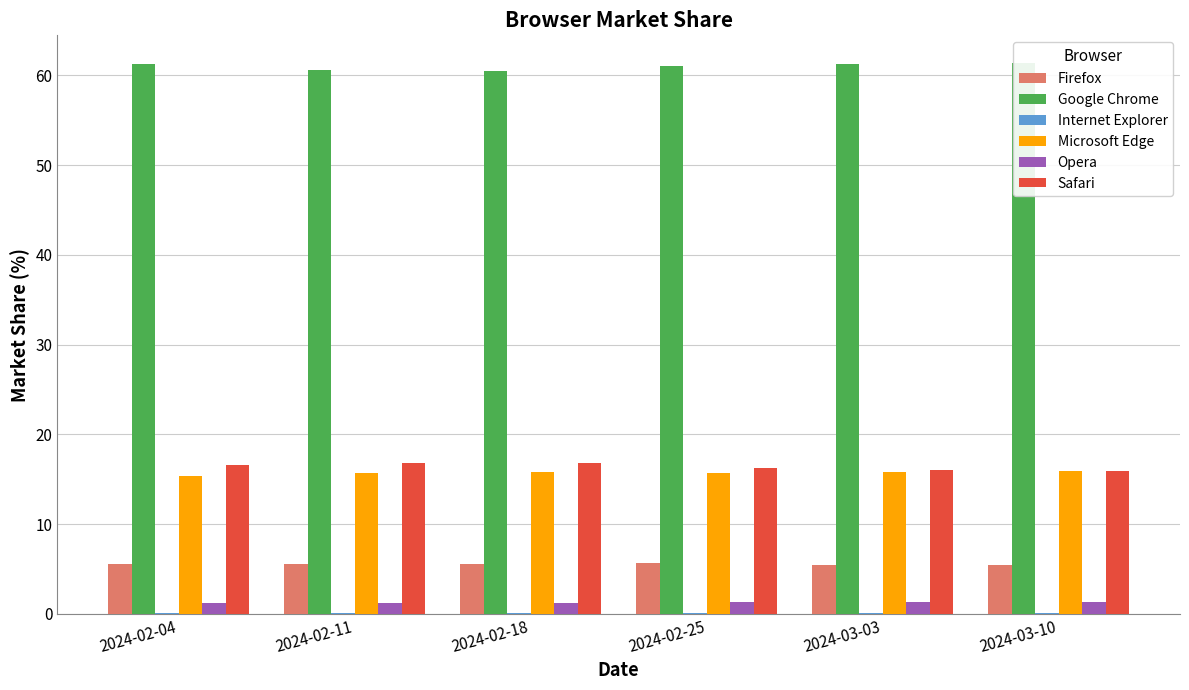

What is the difference between the highest and lowest values at 2024-03-10?

61.3